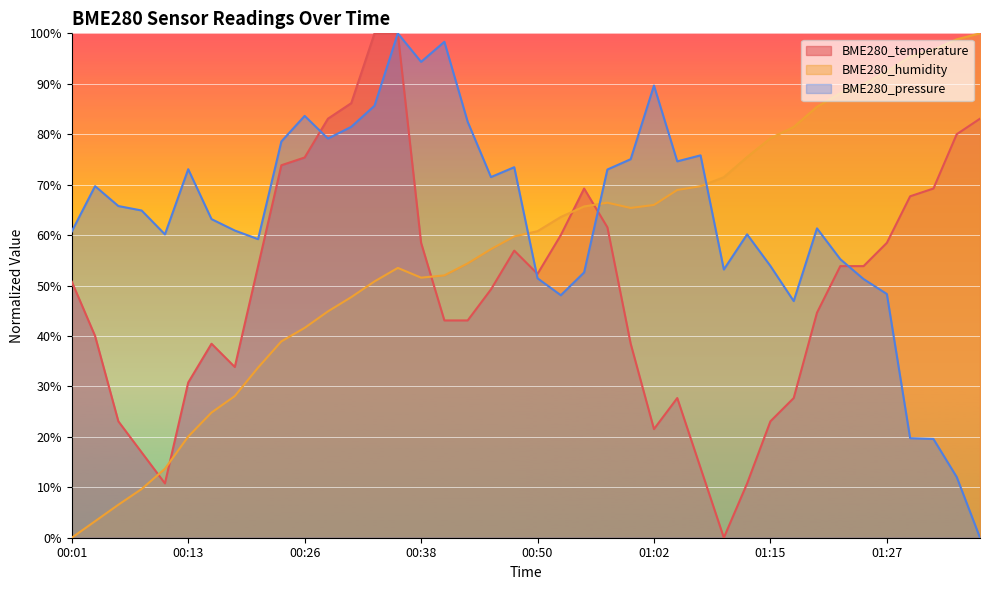

Where do BME280_pressure and BME280_temperature first cross each other?

00:26 and 00:28